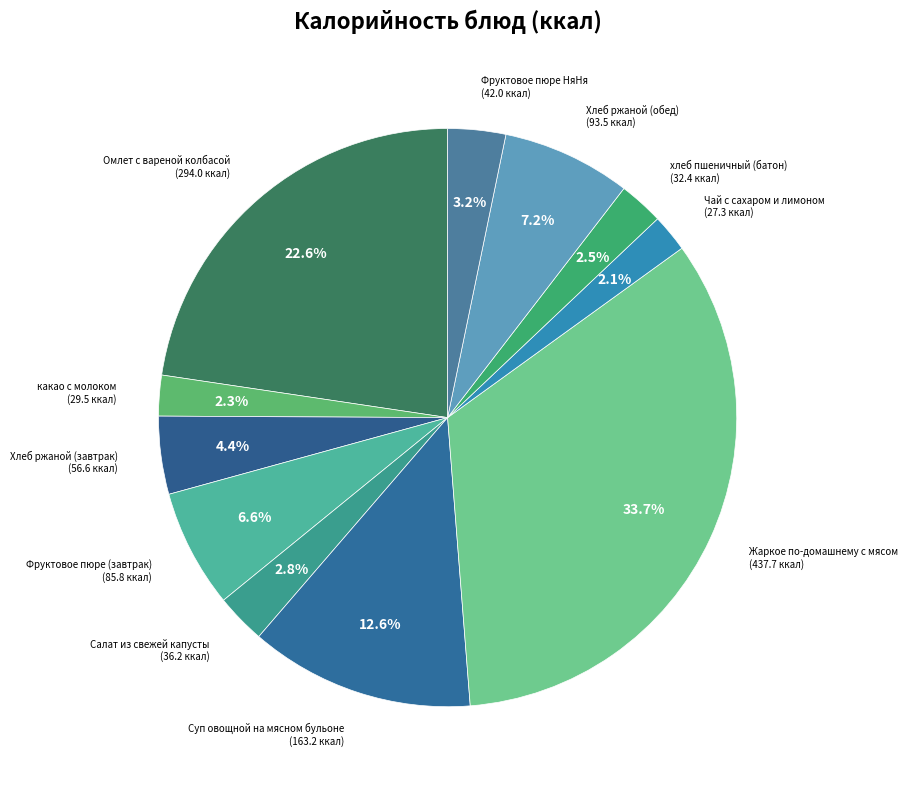

To the nearest percent, what is the average slice percentage?

9%